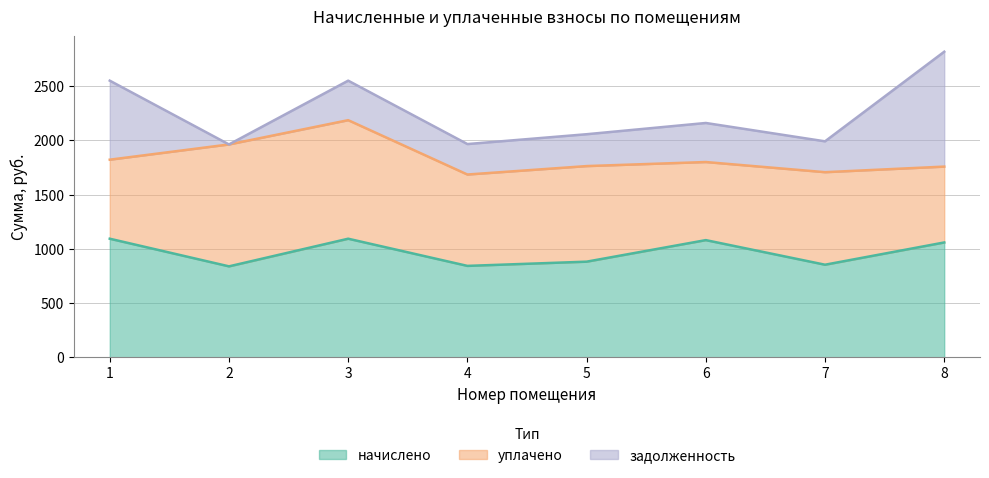

What is the value of the начислено point at the 8th from the left?

1058.4